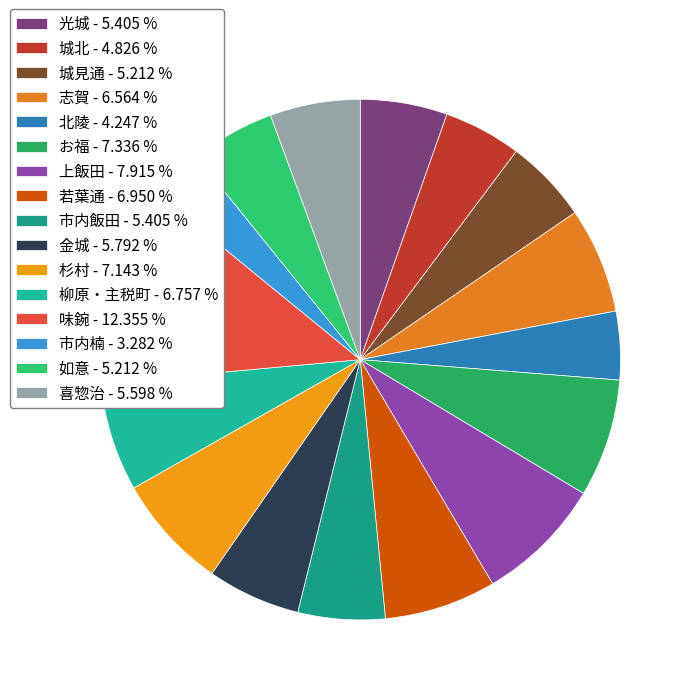

Which has a higher value, 北陵 or 市内楠?

北陵